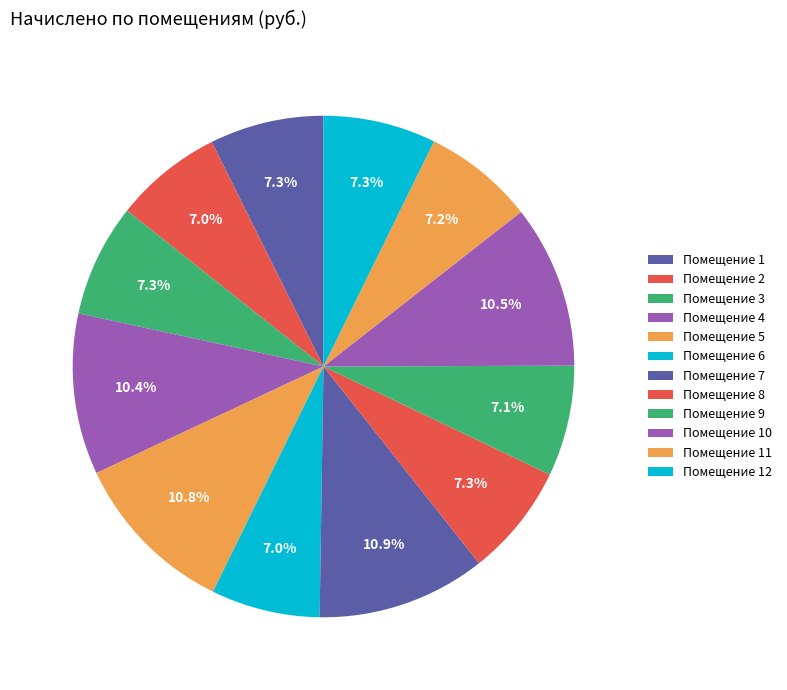

Rank the categories by value from lowest to highest.

2, 6, 9, 11, 8, 12, 3, 1, 4, 10, 5, 7